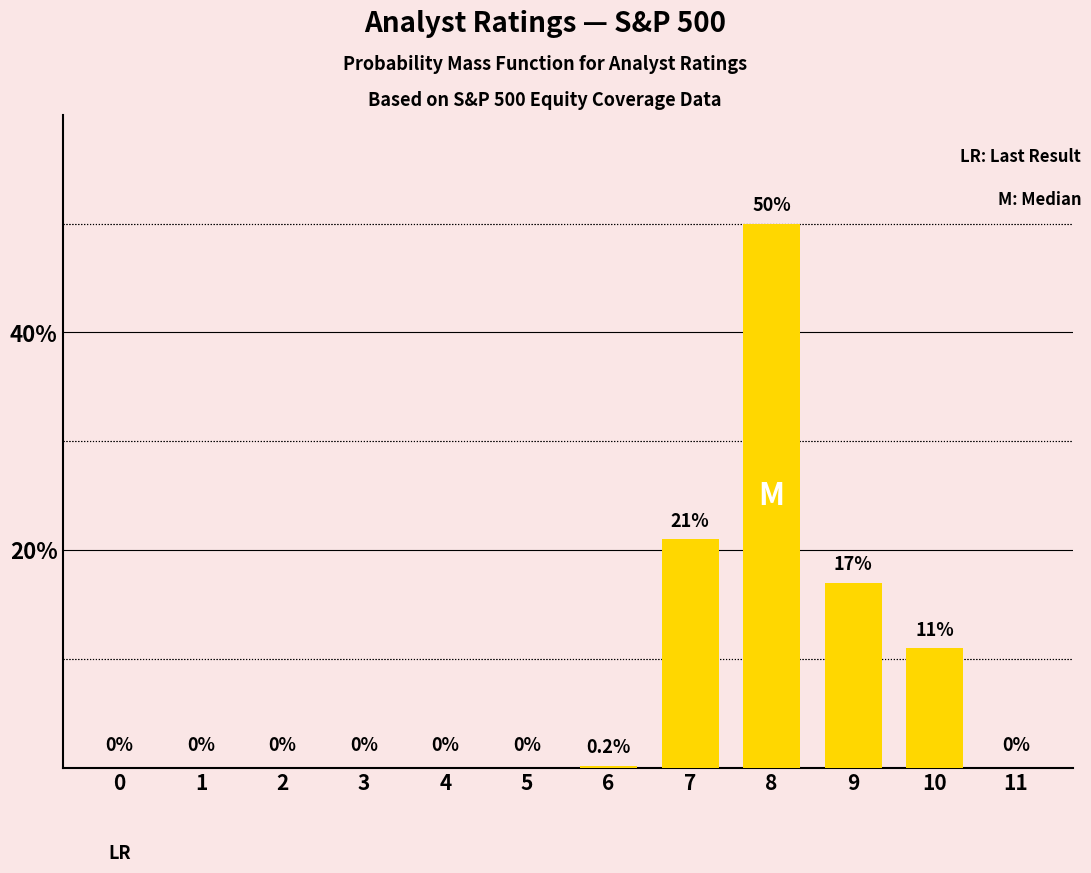

What value does the data have at 7?

21.0